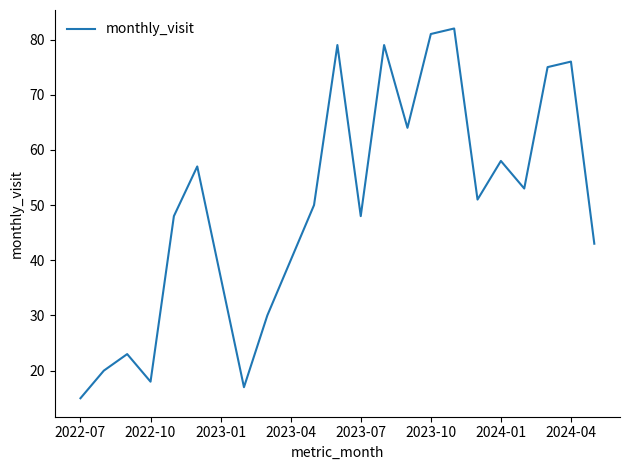

What is the difference between the second highest and second lowest values?

64